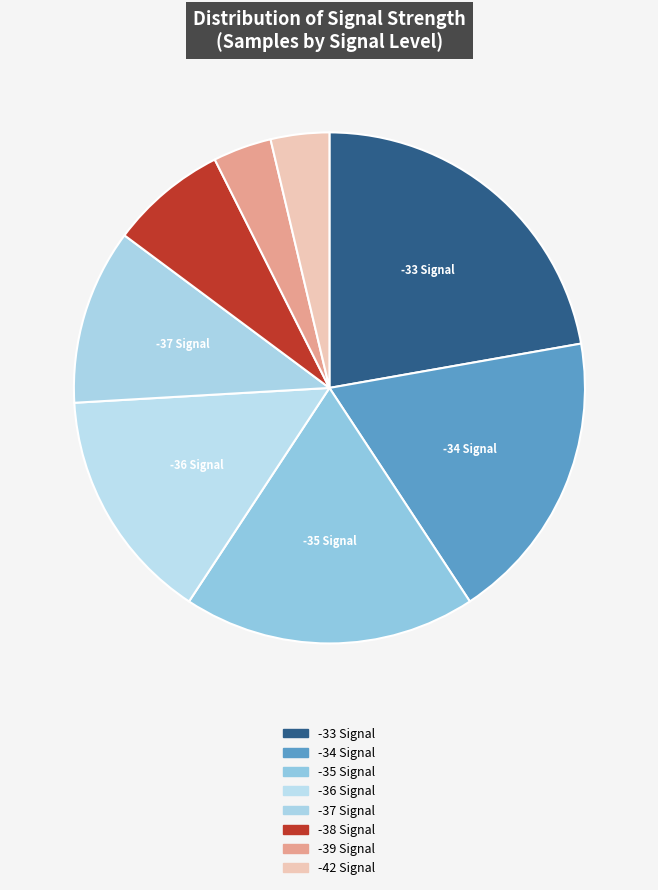

To the nearest percent, what is the average slice percentage?

12%